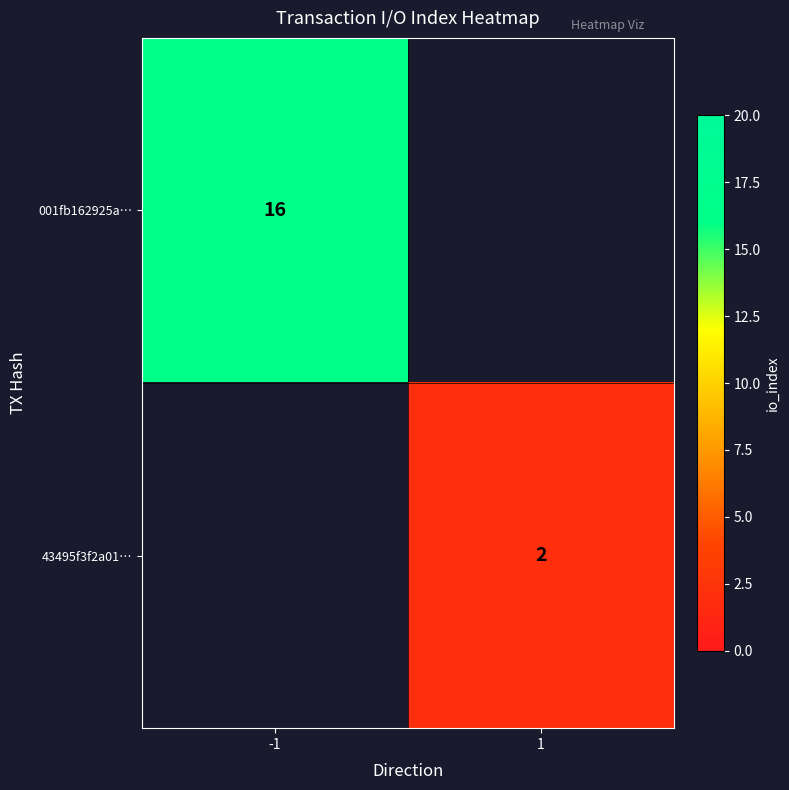

The value of 001fb162925a… at -1 is 10. True or false?

False